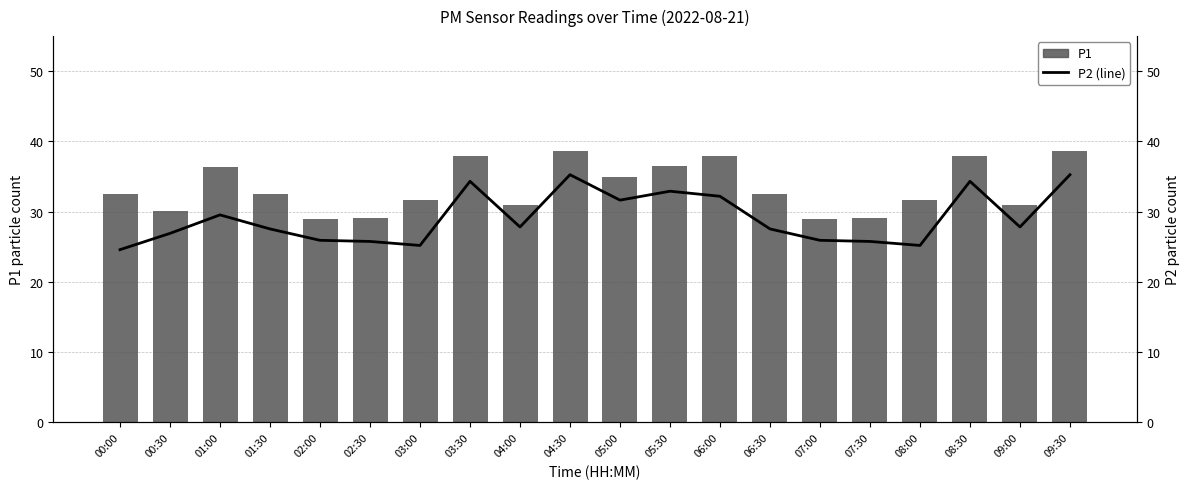

Which category has the lowest value in the P2 series?

00:00